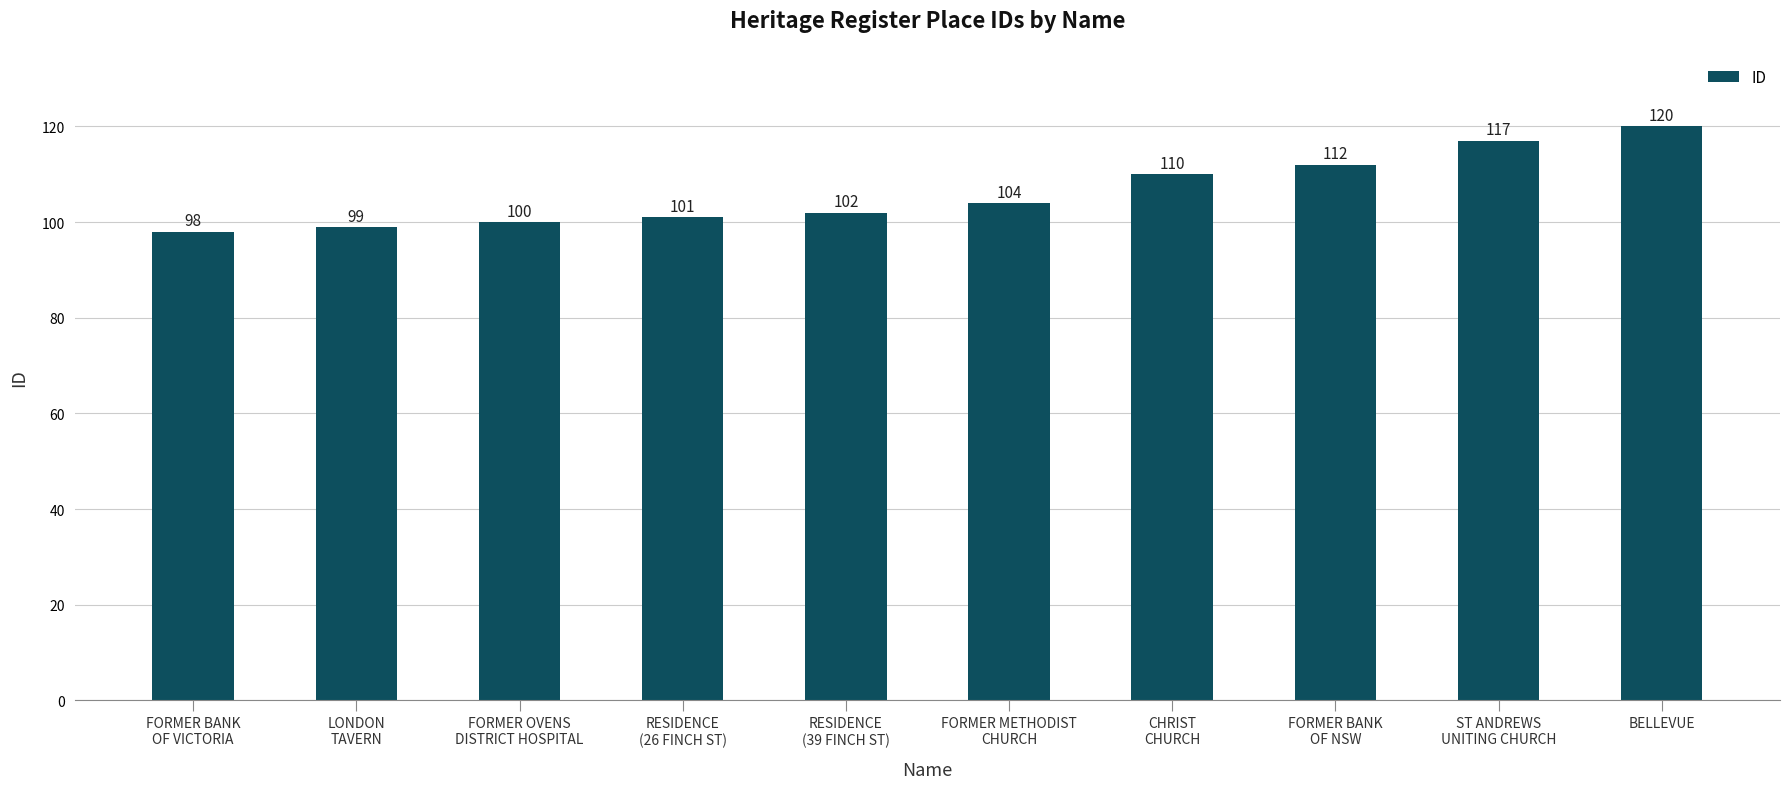

What is the difference between the maximum and second lowest values?

21